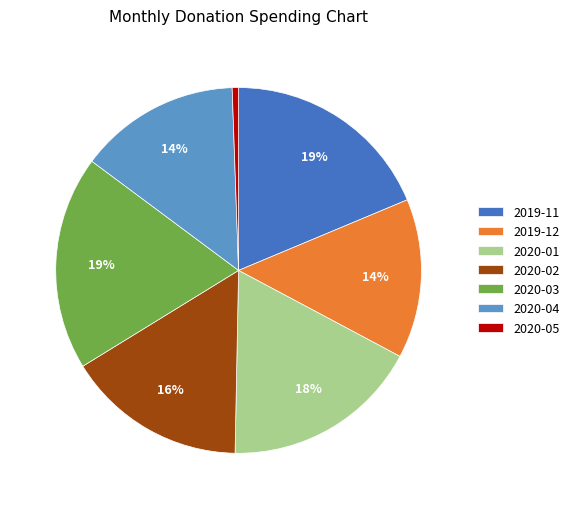

To the nearest percent, what is the difference between the 2020-01 and 2020-02 slice percentages?

2%